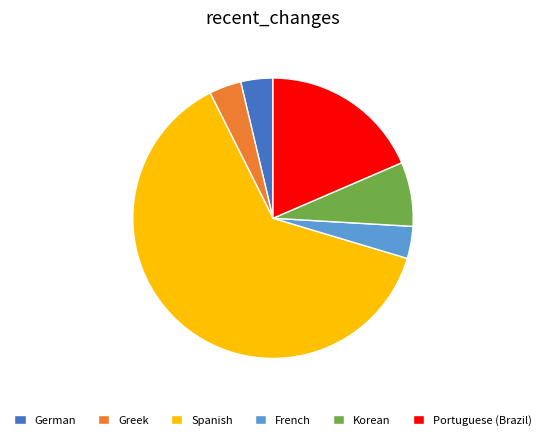

Which category has the biggest portion of the pie?

Spanish